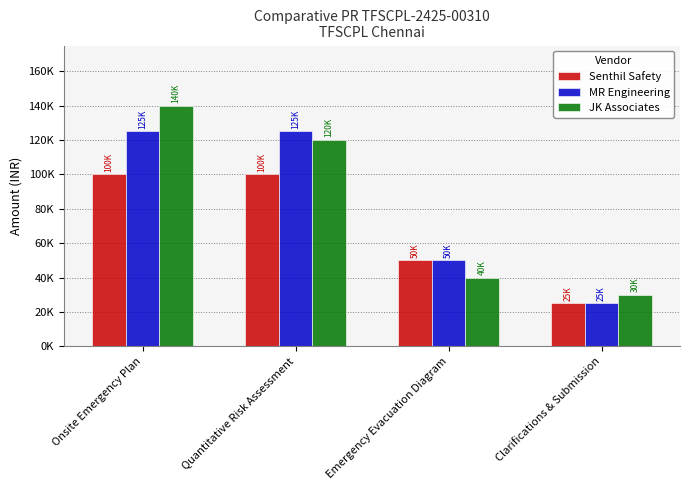

Are the bars grouped side by side (vs. stacked)?

Yes